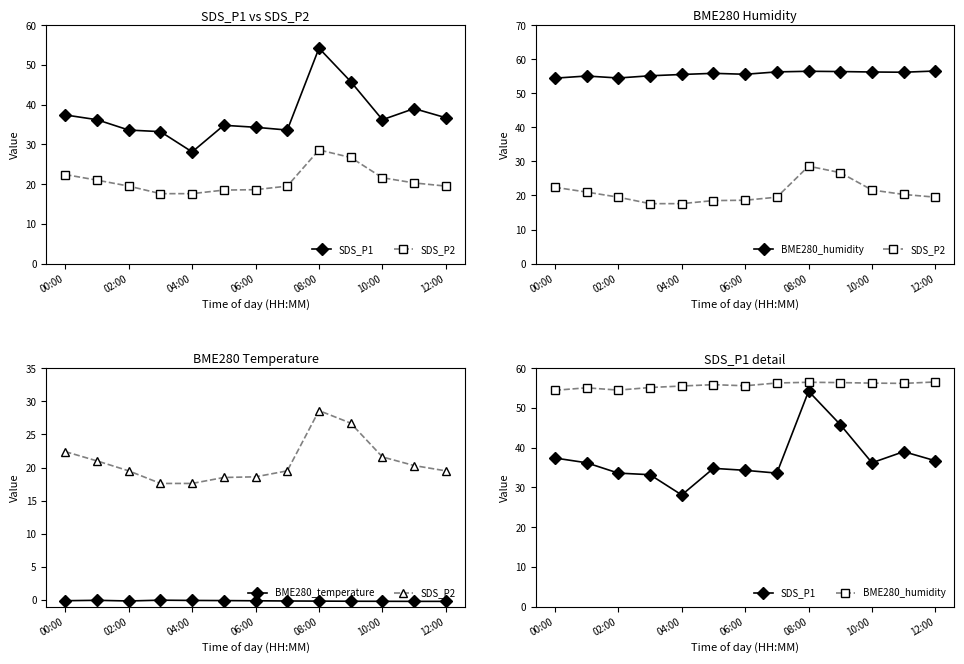

Count the number of data series in this chart.

4